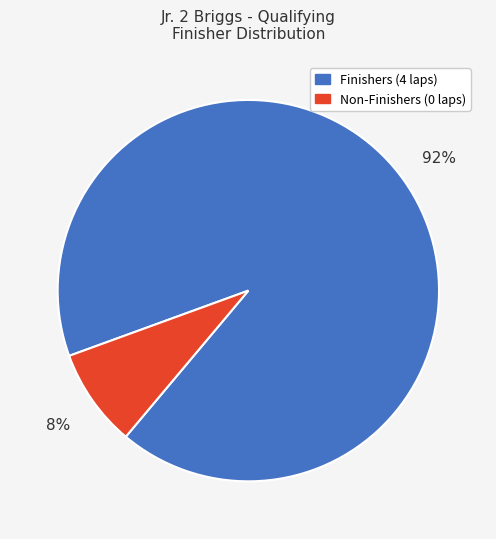

Does any single category account for the majority?

Yes